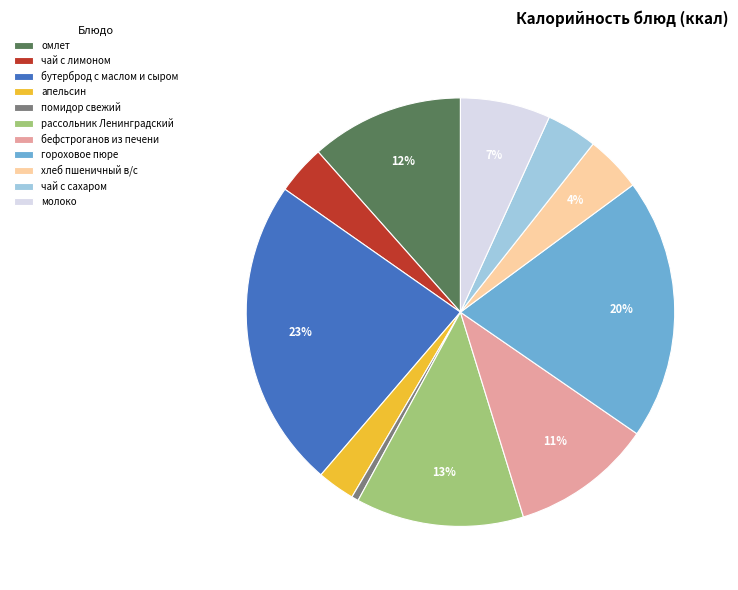

What percentage is the молоко slice, to the nearest percent?

7%